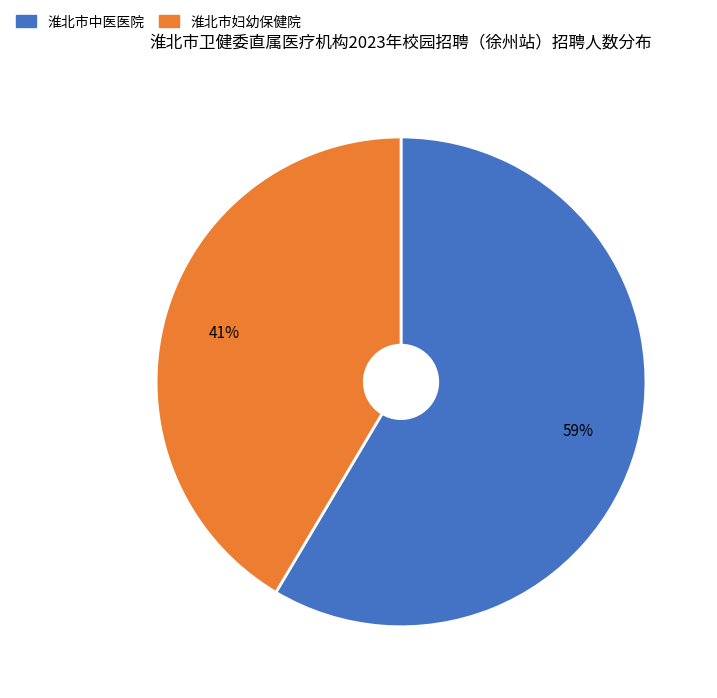

How many segments does this pie chart have?

2